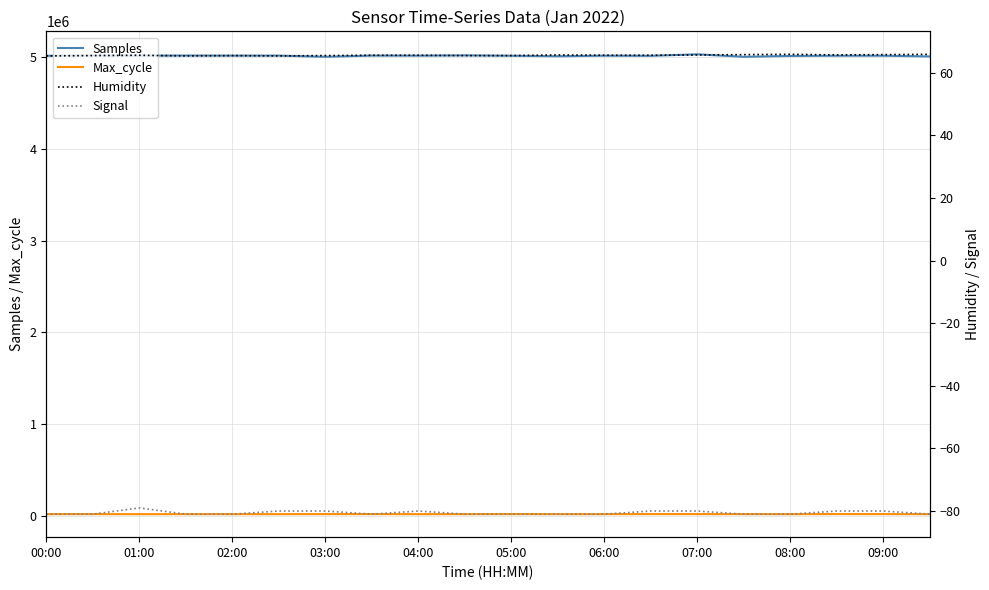

Does the chart display data point markers on the line(s)?

No